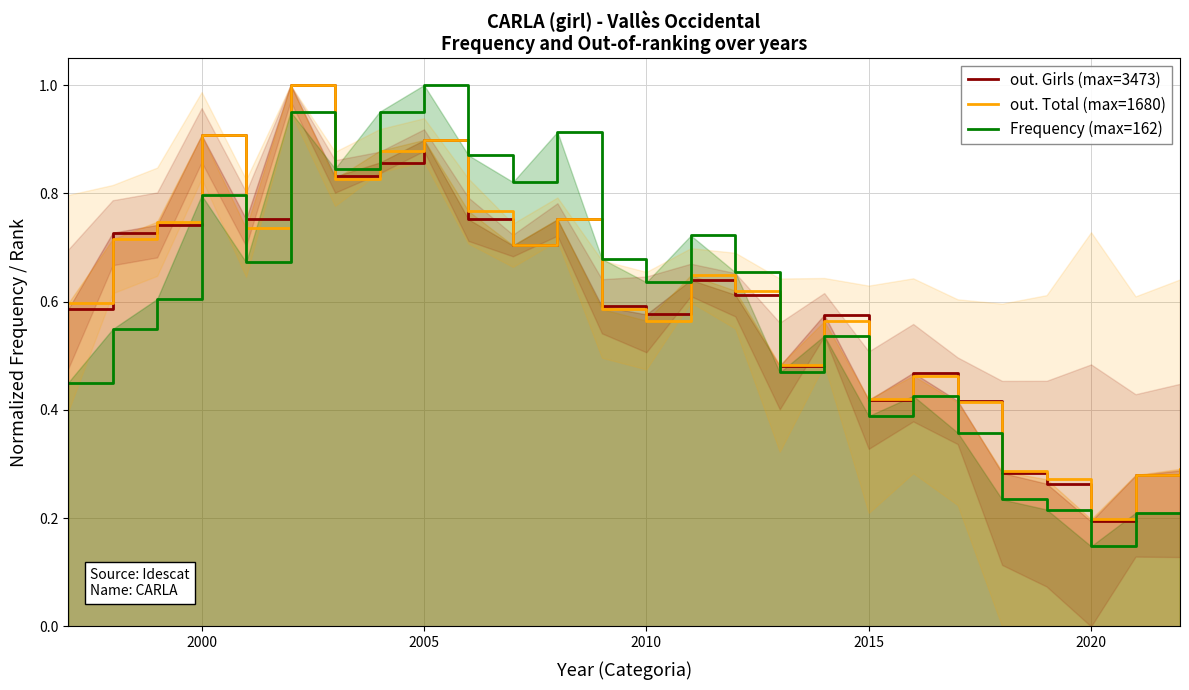

At which category does Frequency (max=162) reach its first local peak?

2000